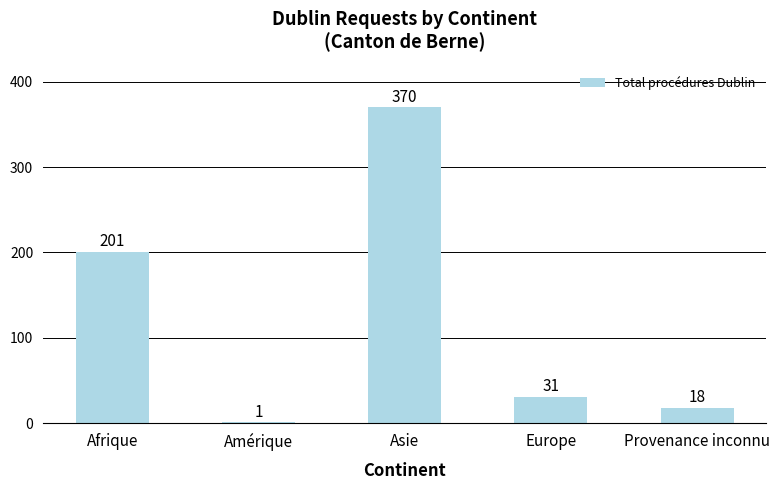

Reading right to left, extract all data points from this chart.

18	31	370	1	201